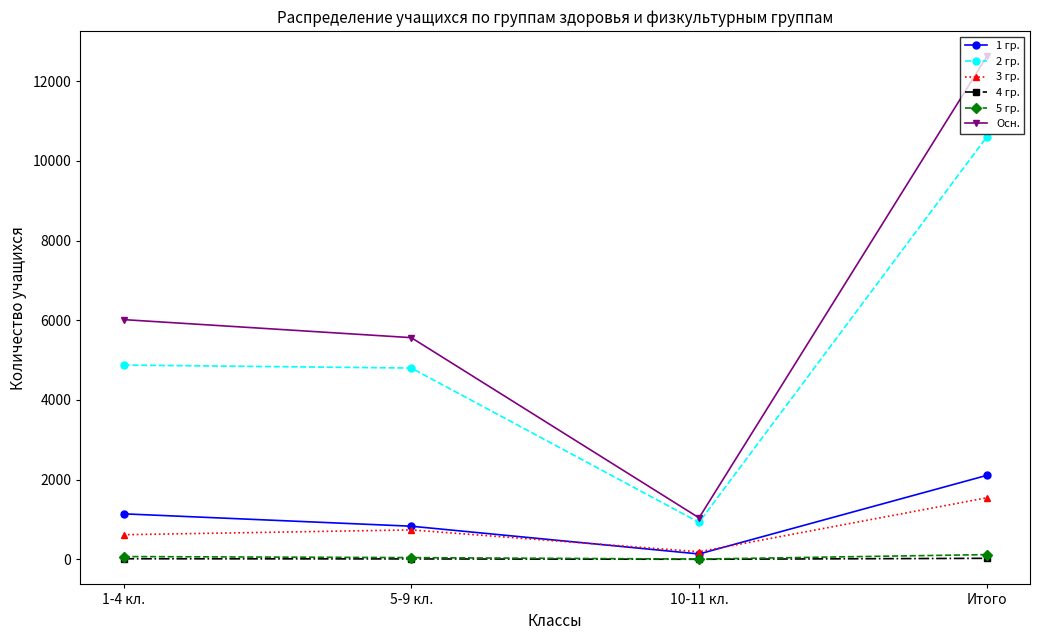

Rank the categories by 1 гр. value from lowest to highest.

10-11 кл., 5-9 кл., 1-4 кл., Итого